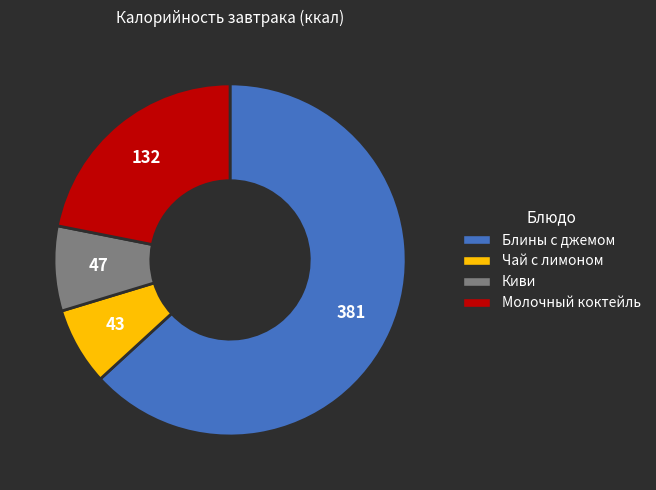

Is there a majority slice in this chart?

Yes